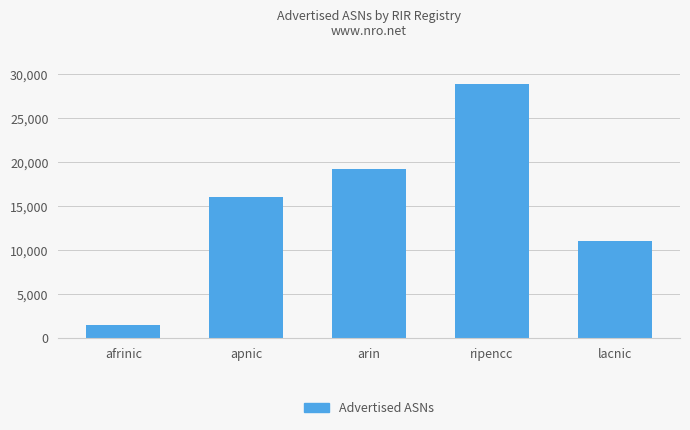

Reading right to left, what are all the values shown in this chart?

11062	28878	19203	15982	1484